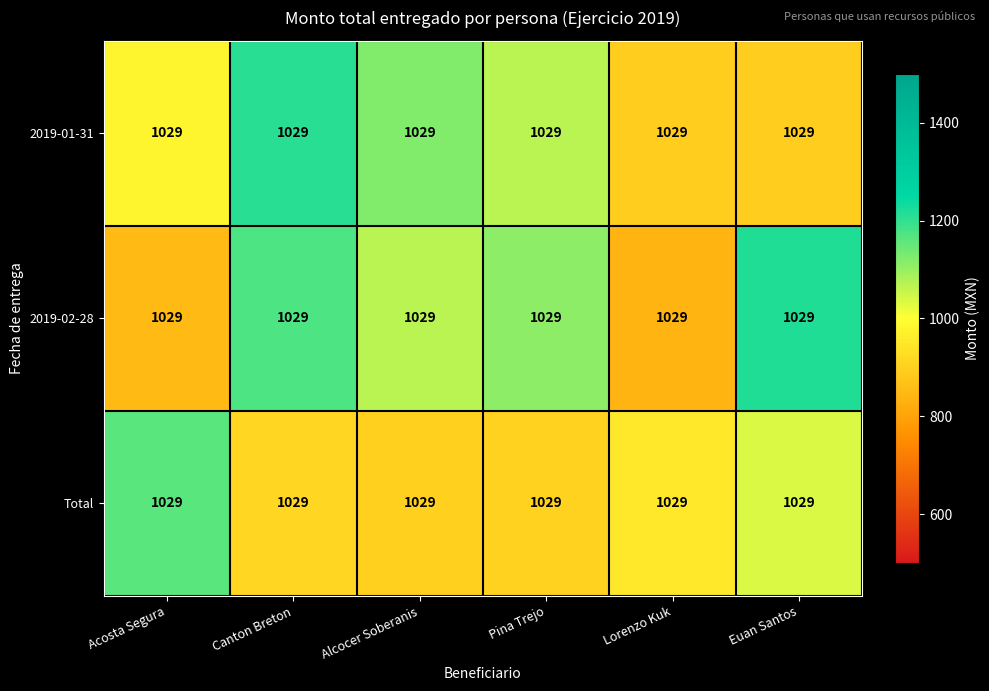

Count the number of data series in this chart.

3